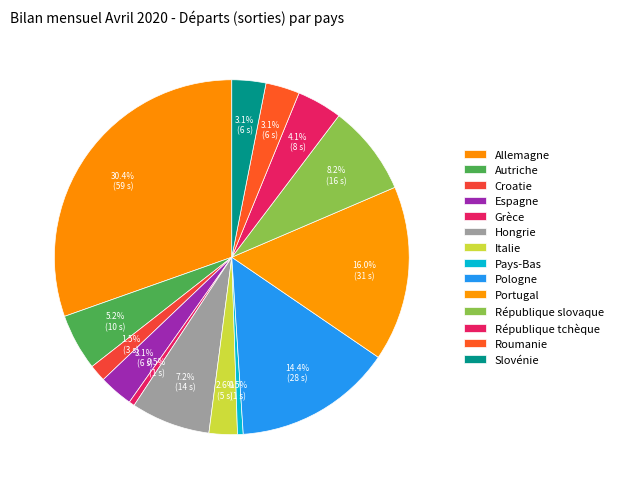

To the nearest percent, what portion does Portugal represent?

16%